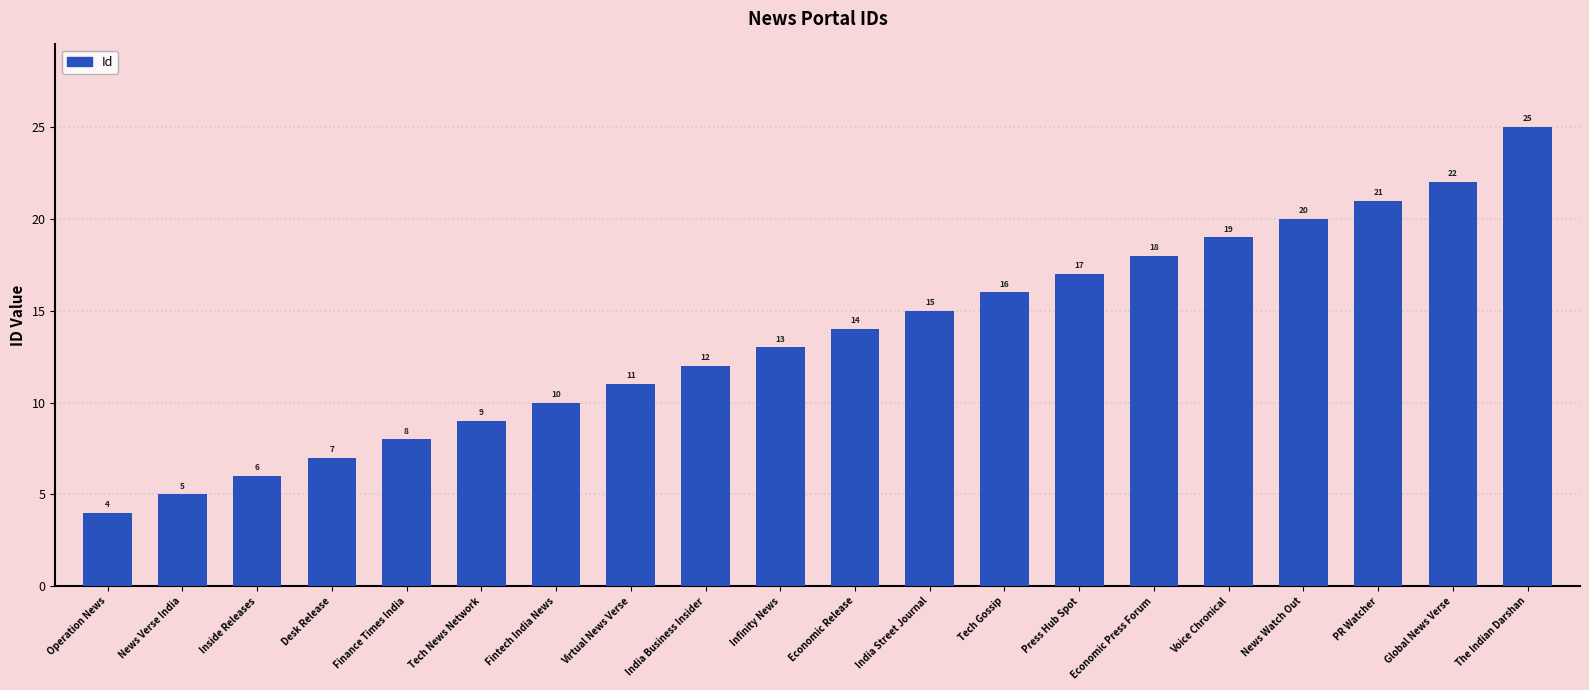

The chart shows a value of 12 at India Business Insider. True or false?

True